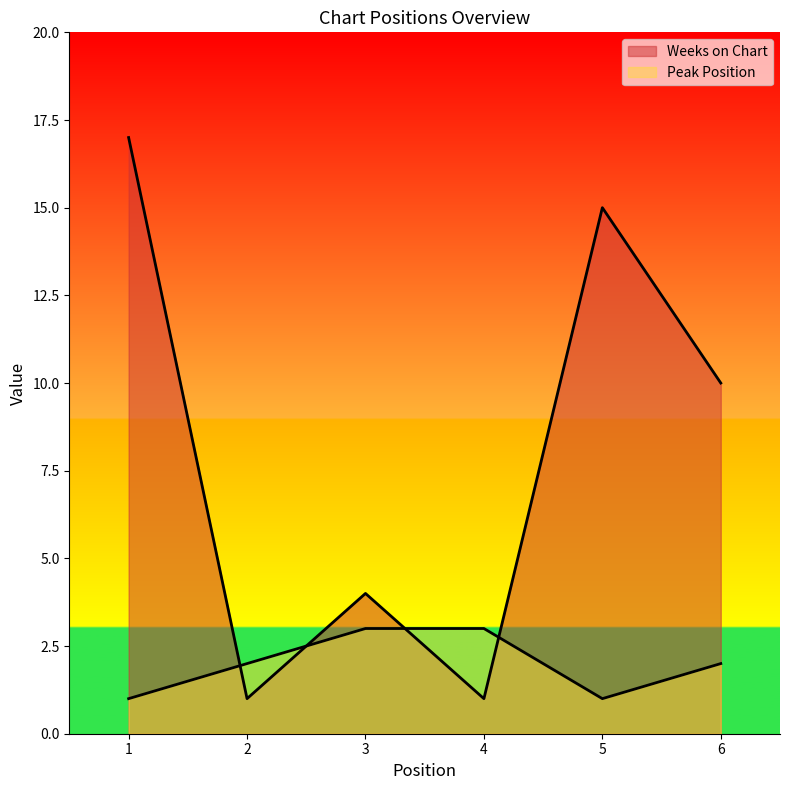

Count the number of categories in the chart.

6